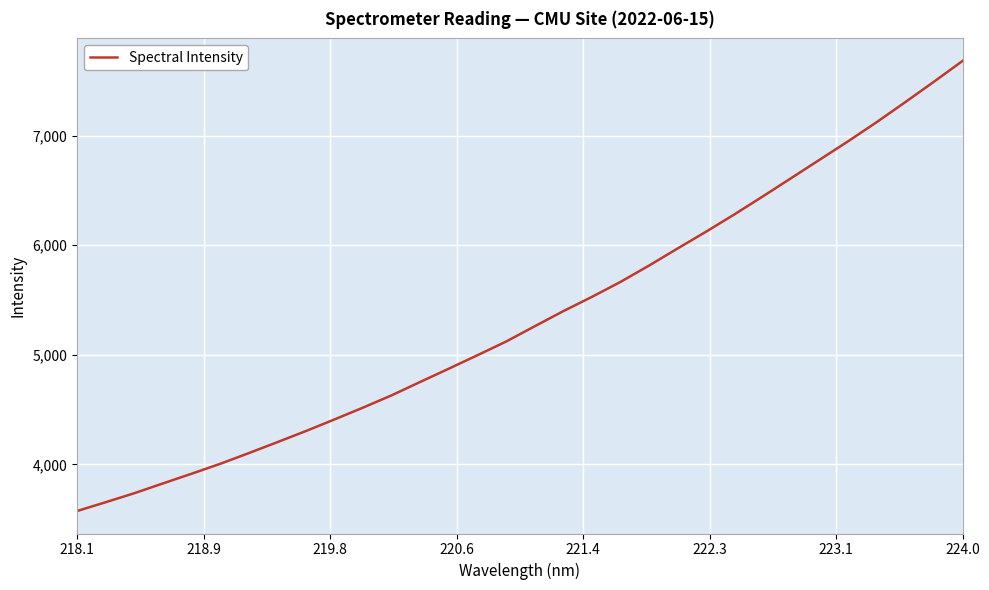

How many lines are shown in the chart?

1